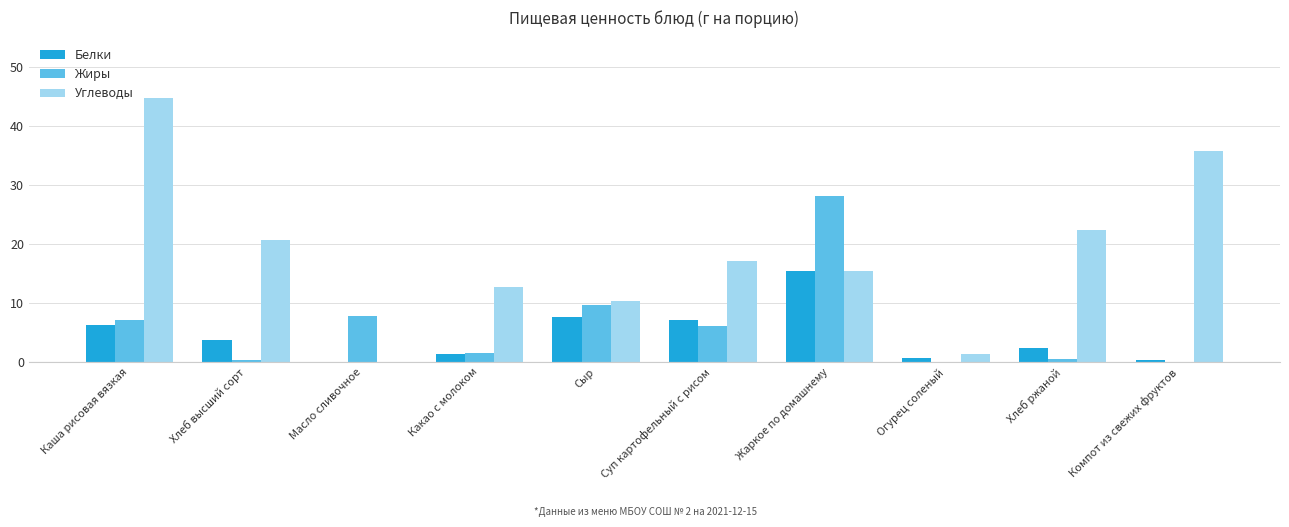

What is the highest value of the Углеводы series?

44.8